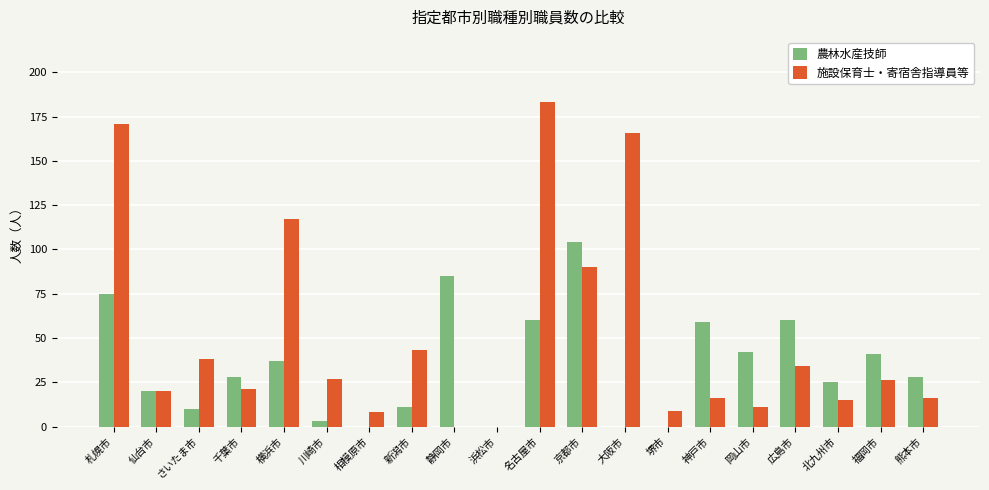

True or false: 農林水産技師 has a value of 37 at 横浜市.

True